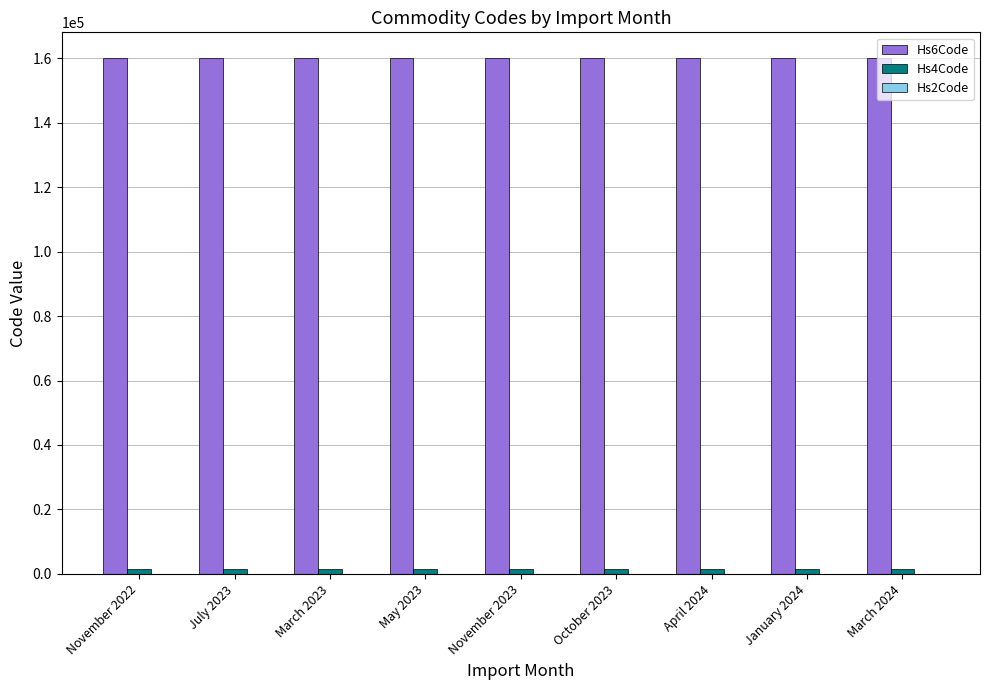

What is the maximum value shown in the chart?

160100